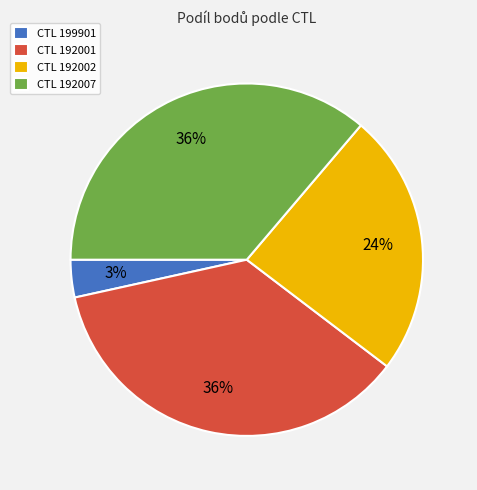

Does any single category account for the majority?

No